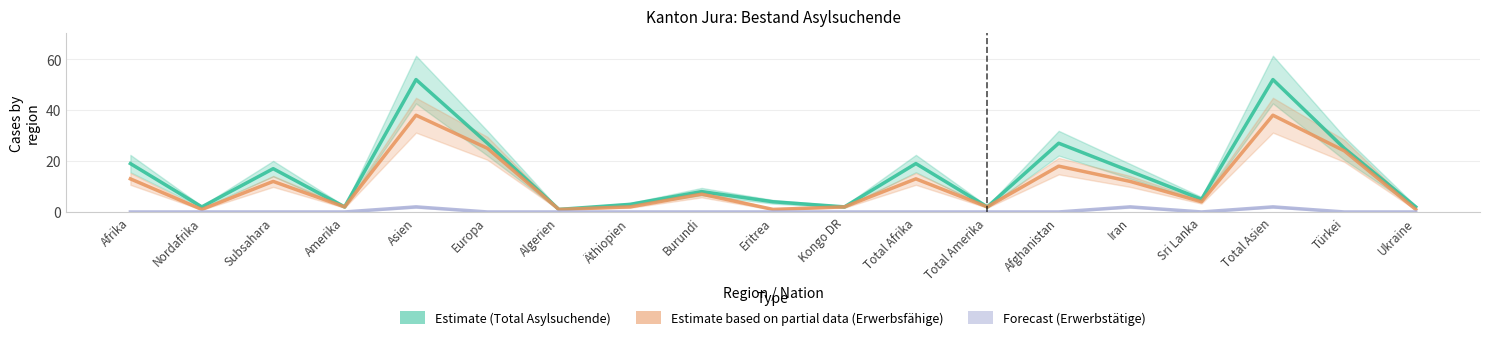

True or false: Estimate (Total Asylsuchende) and Estimate based on partial data (Erwerbsfähige) intersect in this chart.

False